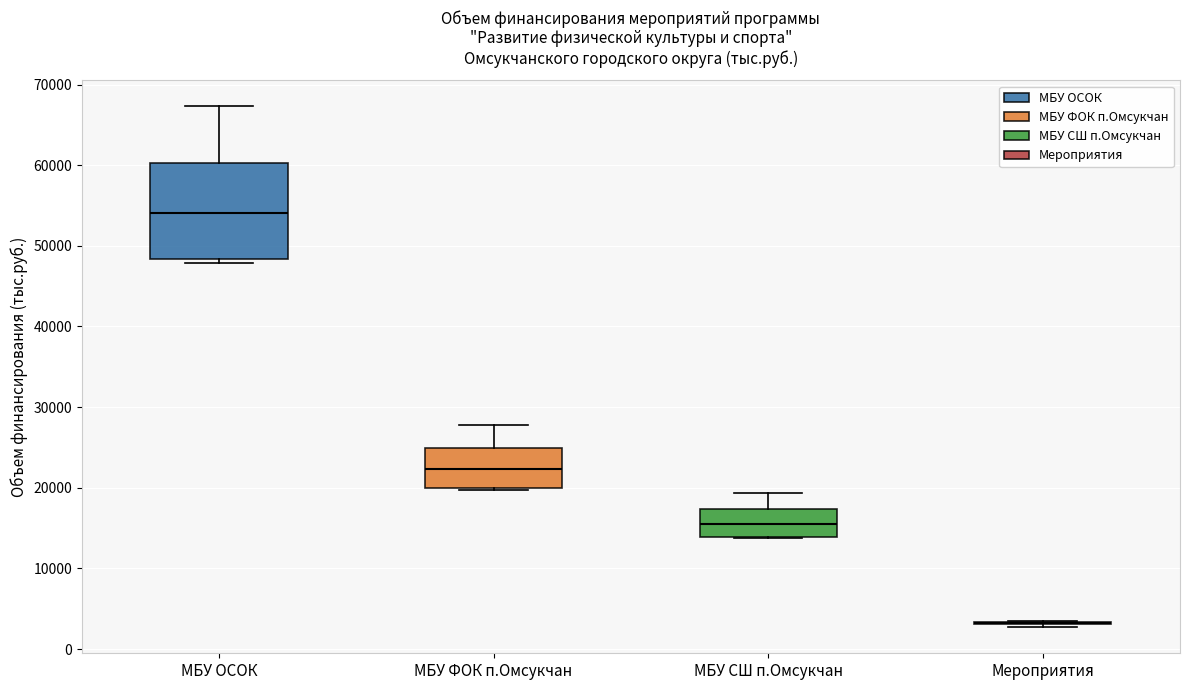

Comparing the boxes themselves (not the whiskers), which one is the tallest?

МБУ ОСОК